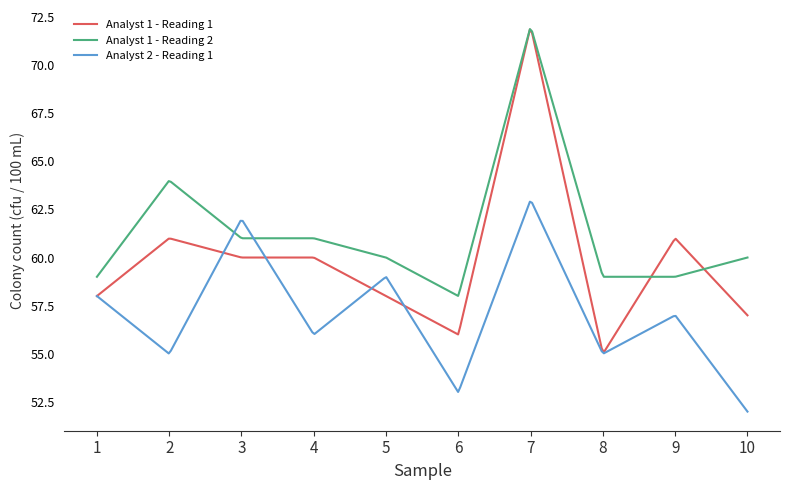

List the series in order of their overall mean, lowest first.

Analyst 2 - Reading 1, Analyst 1 - Reading 1, Analyst 1 - Reading 2